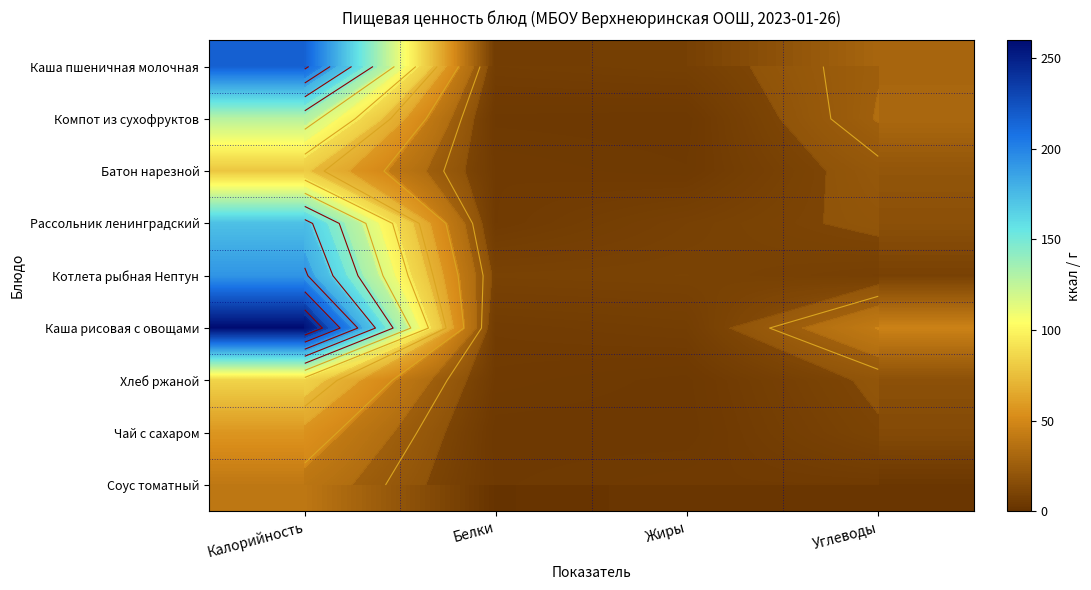

Between Белки and Углеводы, which is larger?

Углеводы